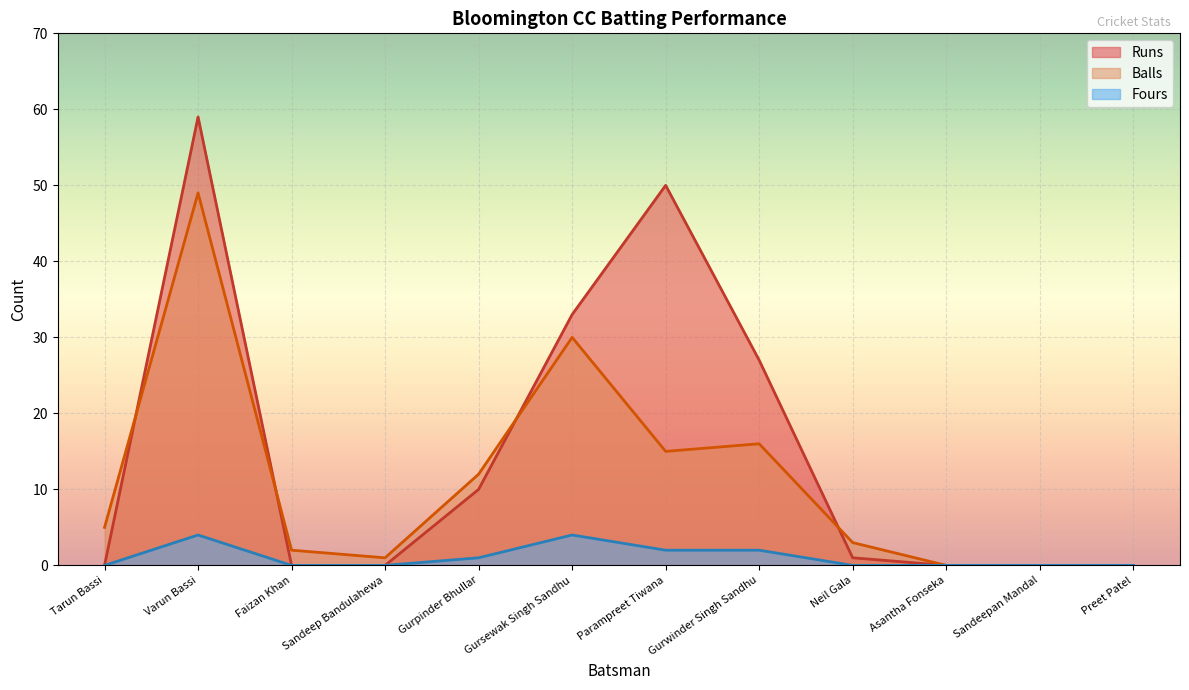

What are all the series names shown in the legend?

Runs, Balls, Fours